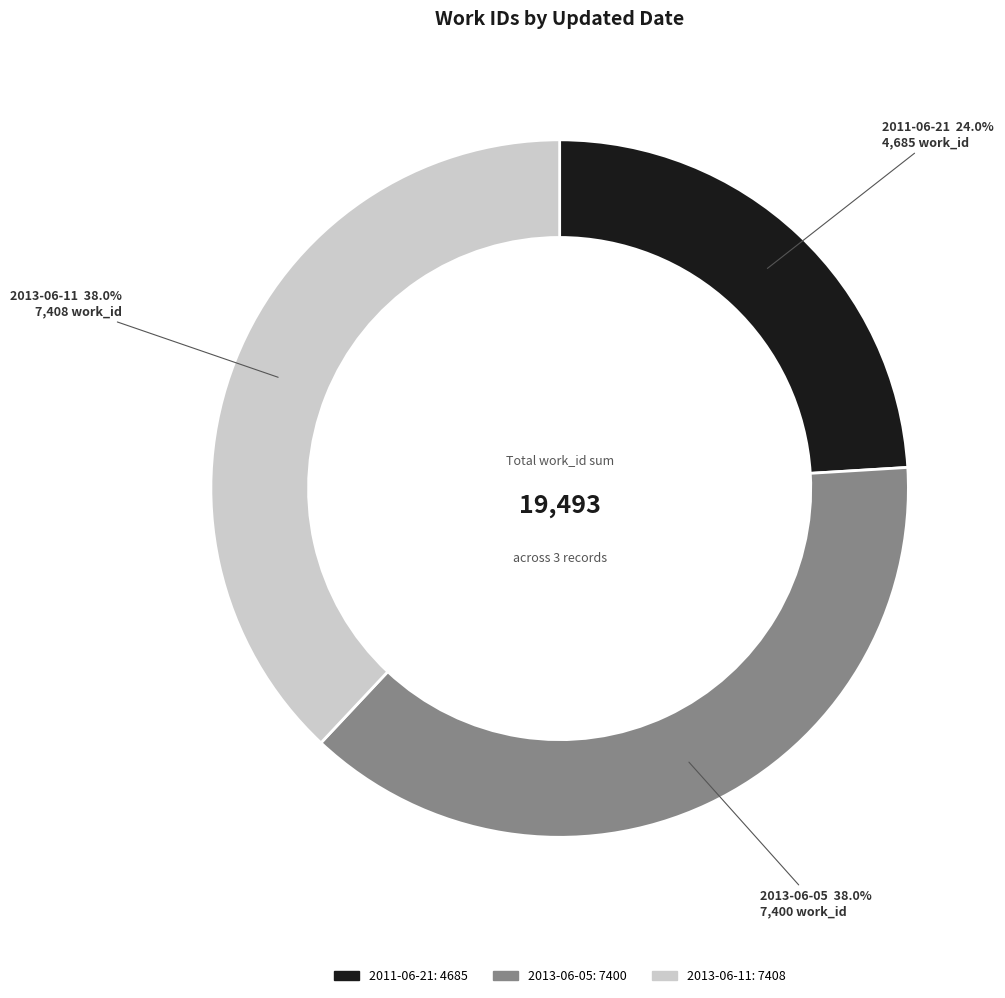

True or false: 2013-06-11 accounts for 27% of the total.

False